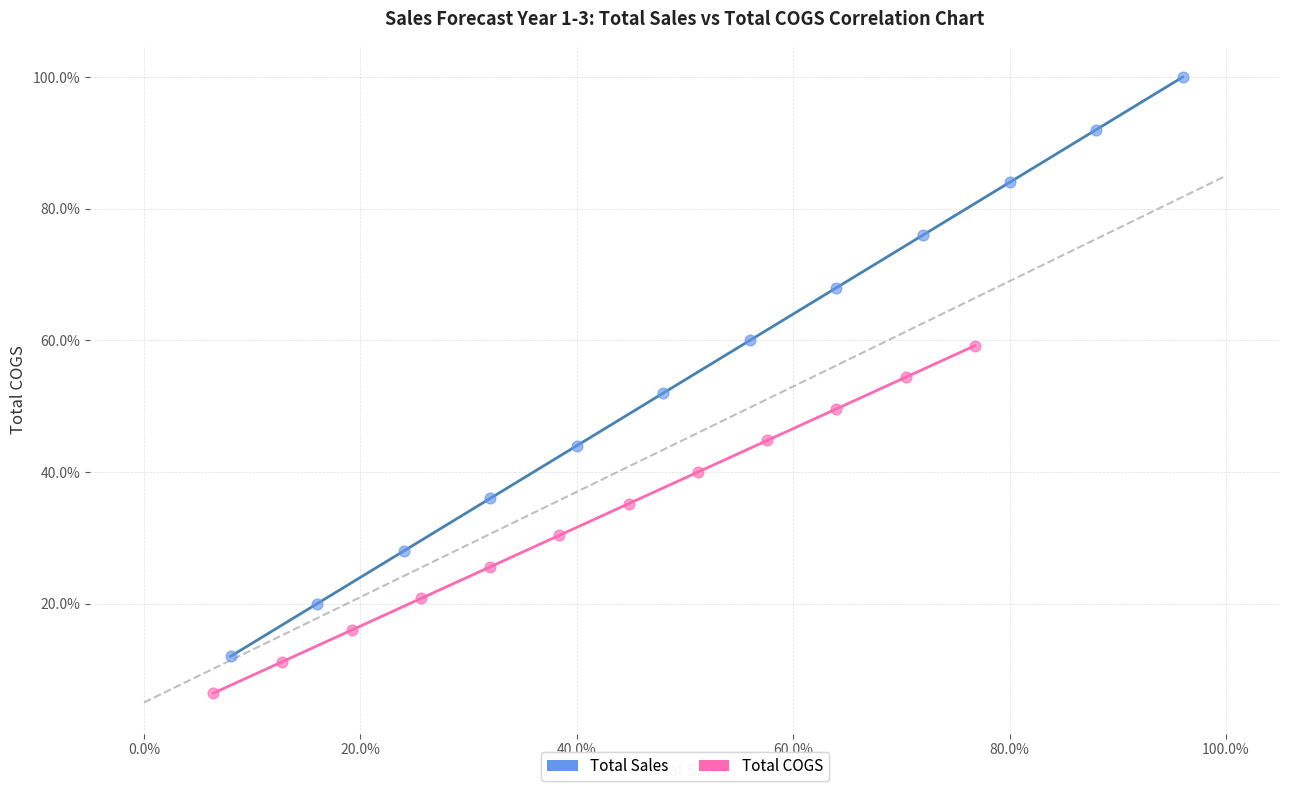

Which series reaches the maximum Y coordinate?

Total Sales